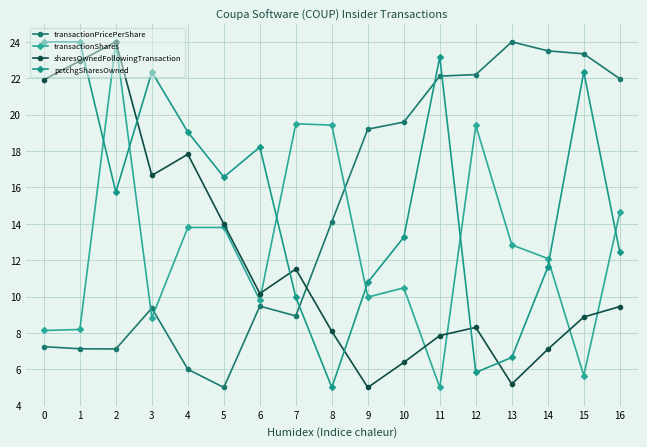

At which category does the chart reach its peak across all series?

13